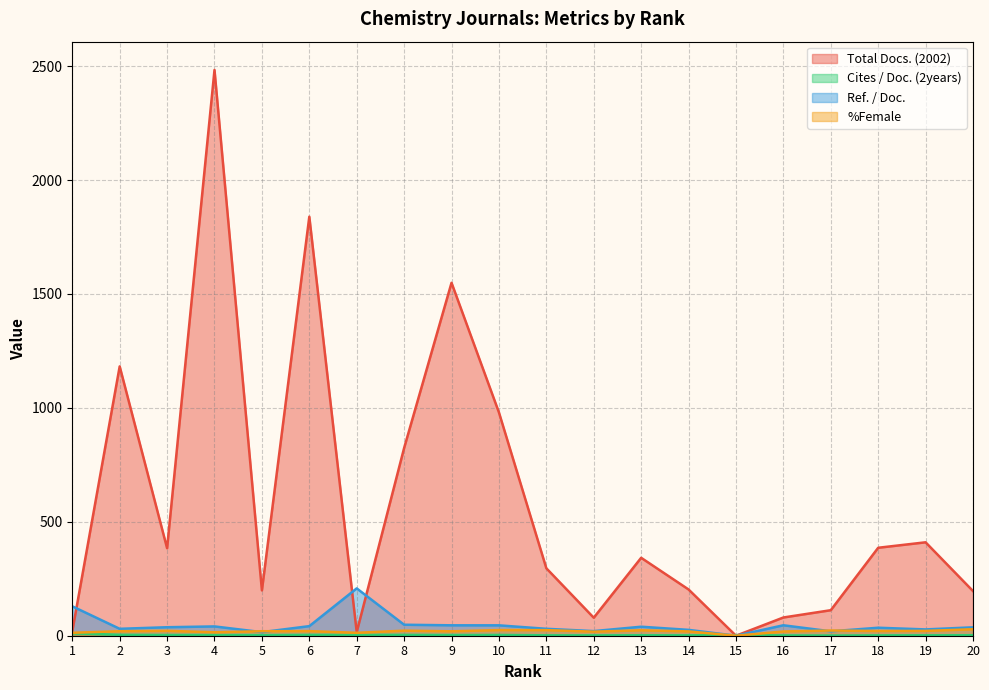

What is the spread (max minus min) of values at 11?

294.3